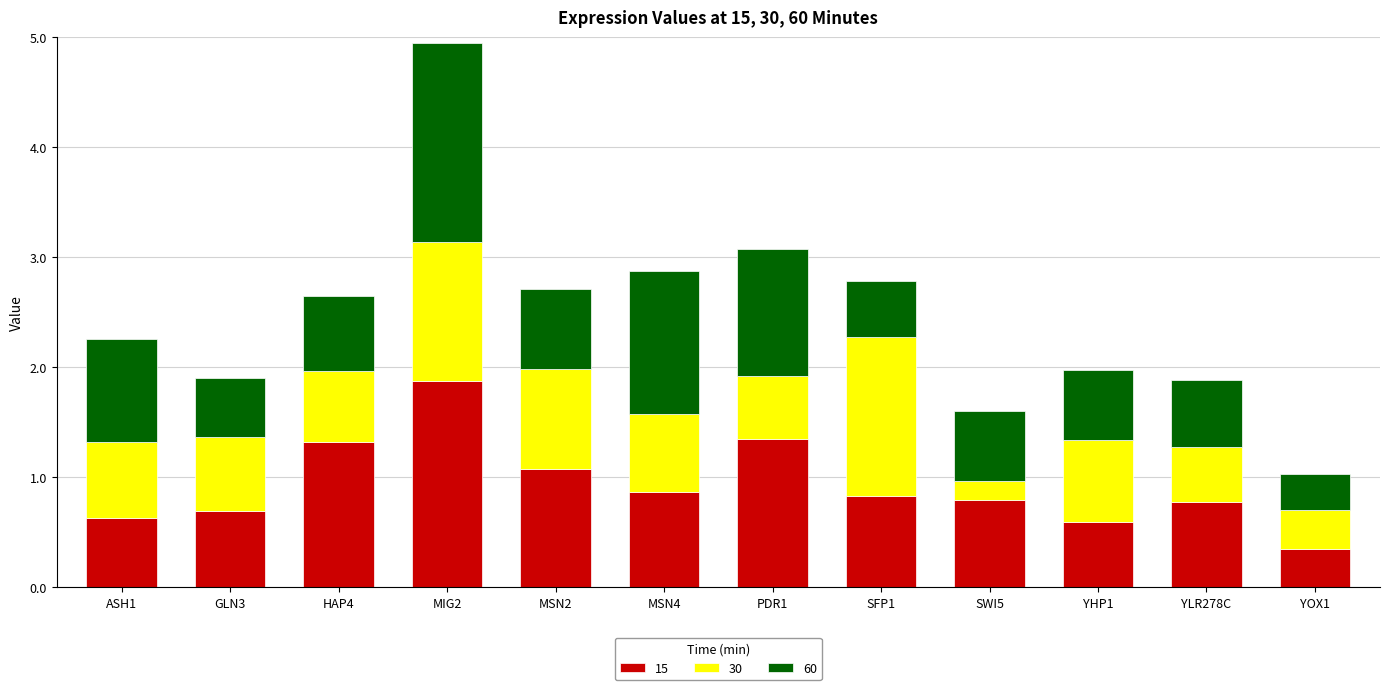

What is the maximum value for 15?

1.9